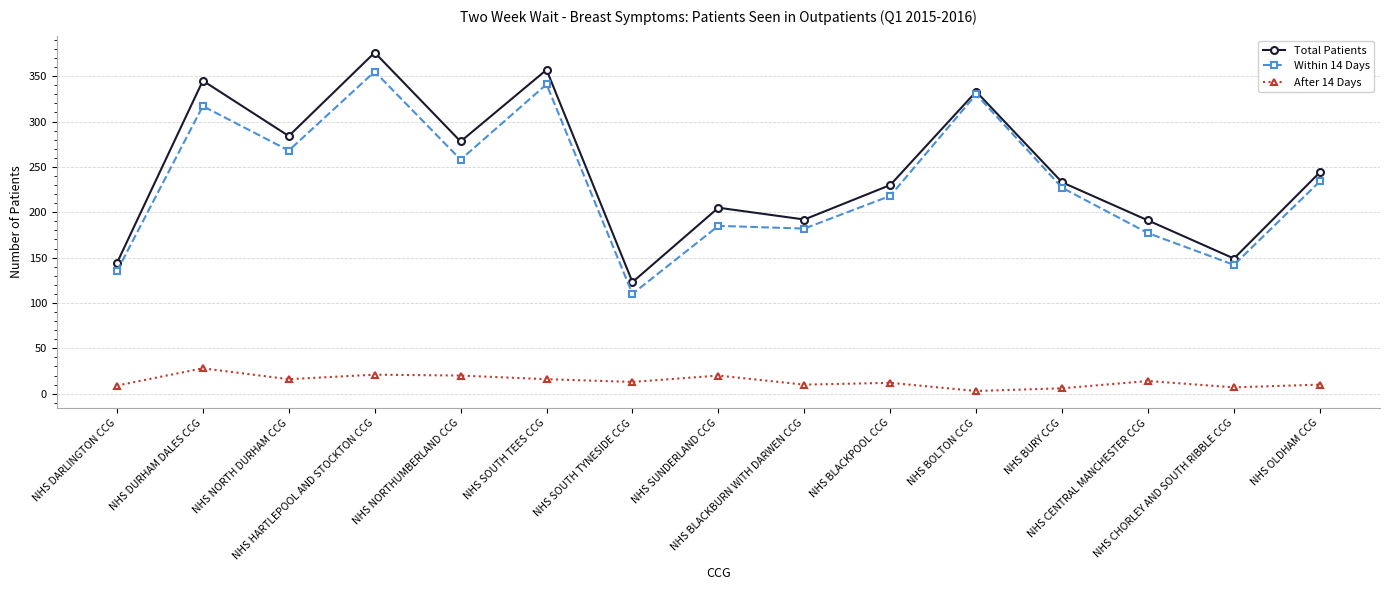

What is the total value across all series at NHS DURHAM DALES CCG?

690